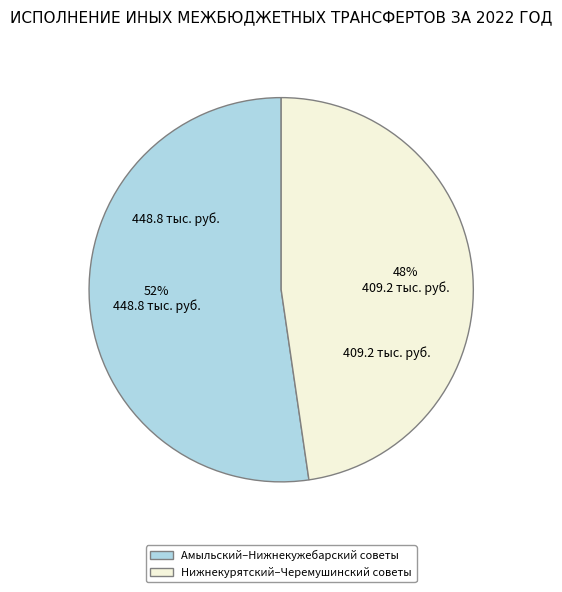

The Нижнекурятский–Черемушинский советы slice represents 48% of the pie. True or false?

True